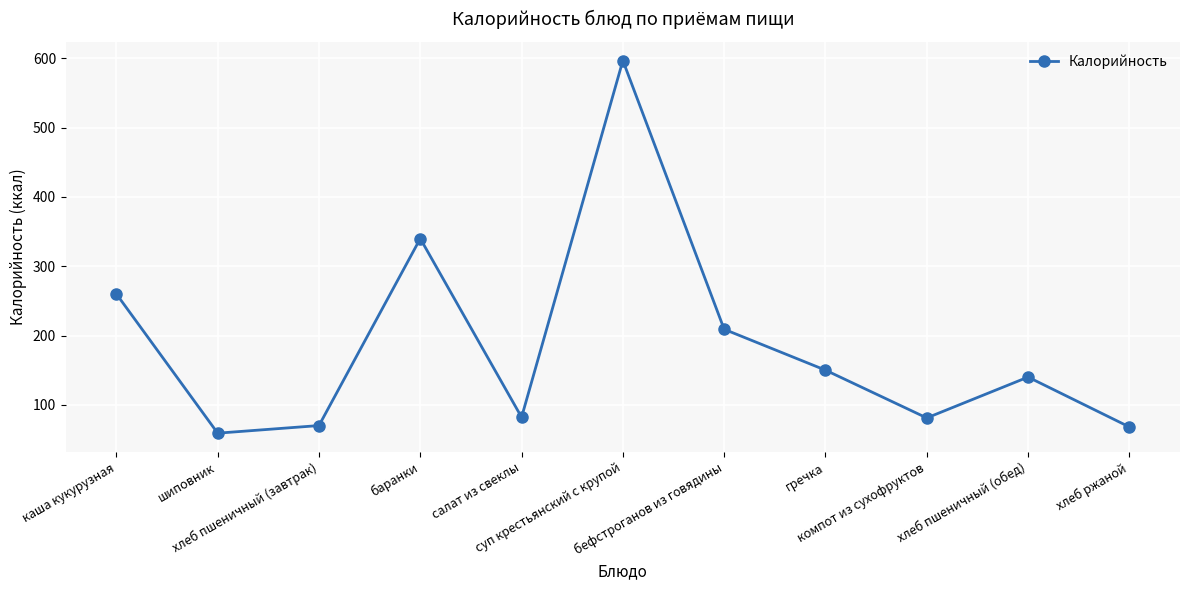

What is the value of the 5th point from the left?

82